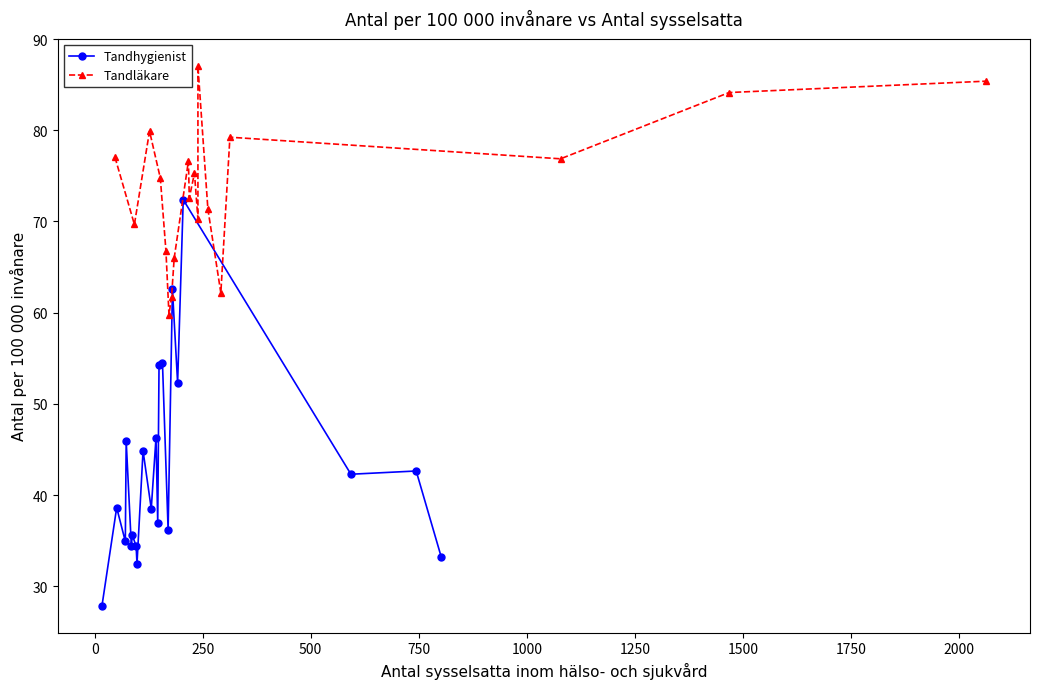

Between 07 Kronoberg and 25 Norrbotten, which is larger?

25 Norrbotten